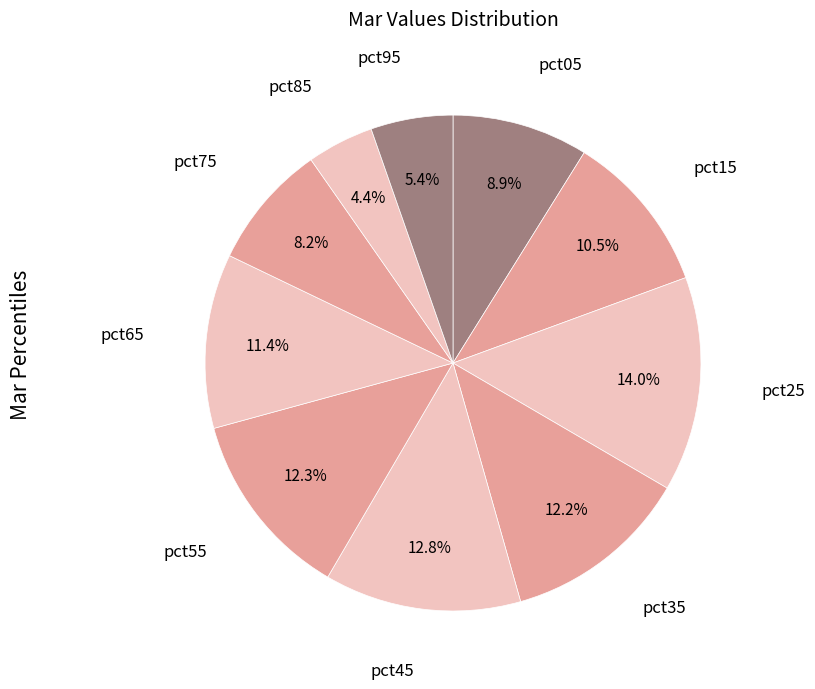

To the nearest percent, what is the average slice percentage?

10%